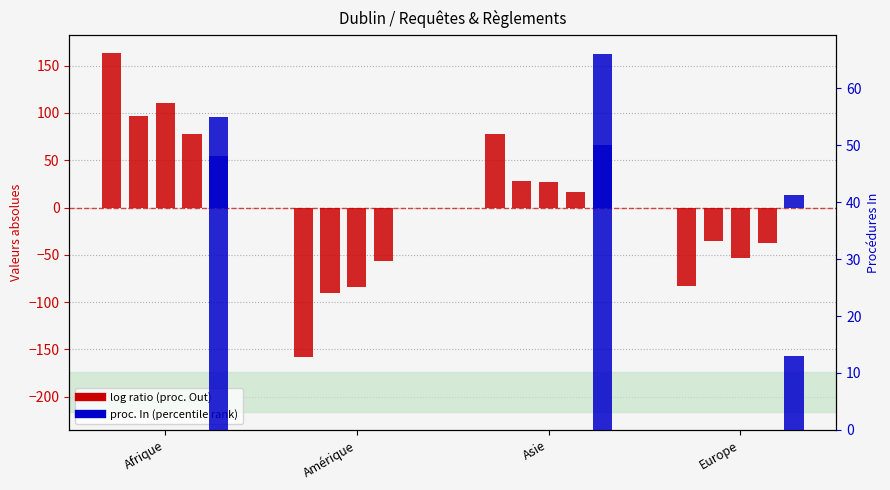

What is the label of the 3rd bar from the right?

Amérique